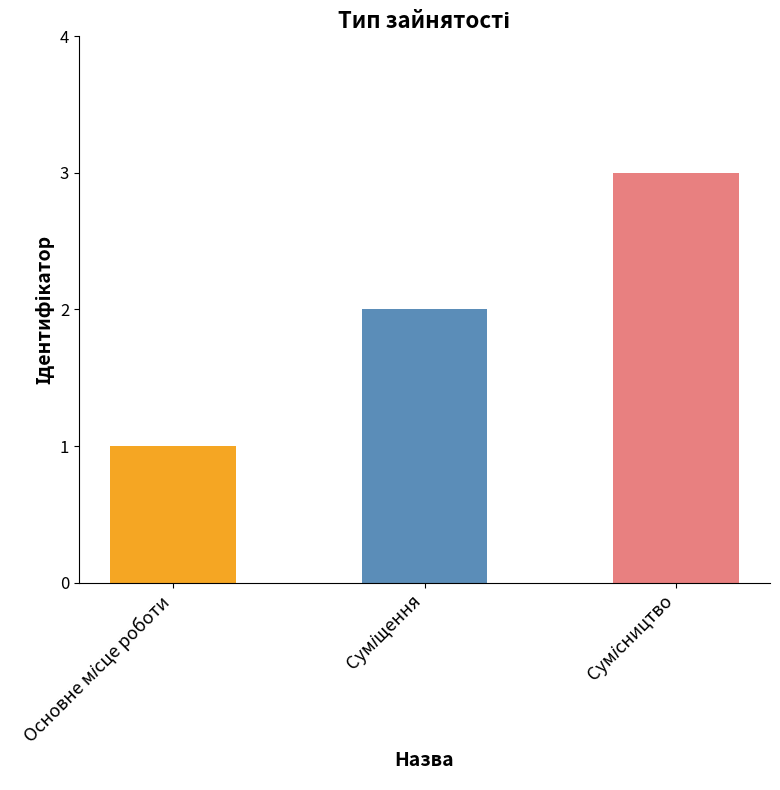

What is the sum of all values?

6